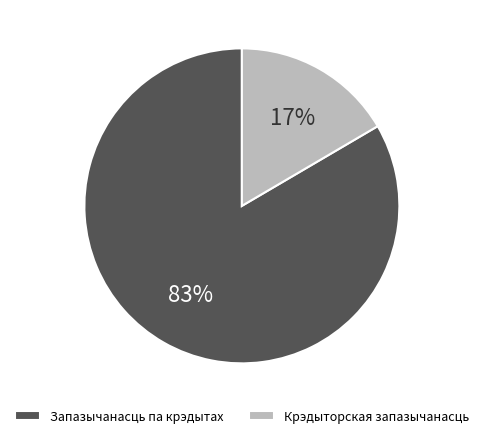

To the nearest percent, what portion does Крэдыторская запазычанасць represent?

17%